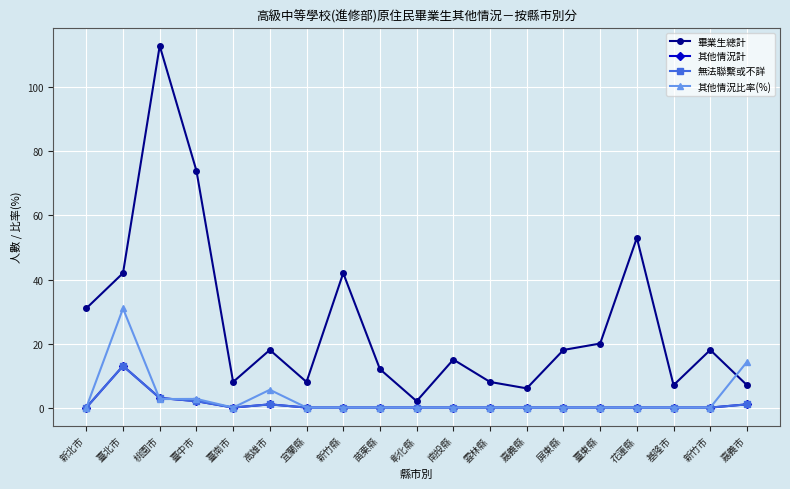

Which series has the largest total across all categories?

畢業生總計